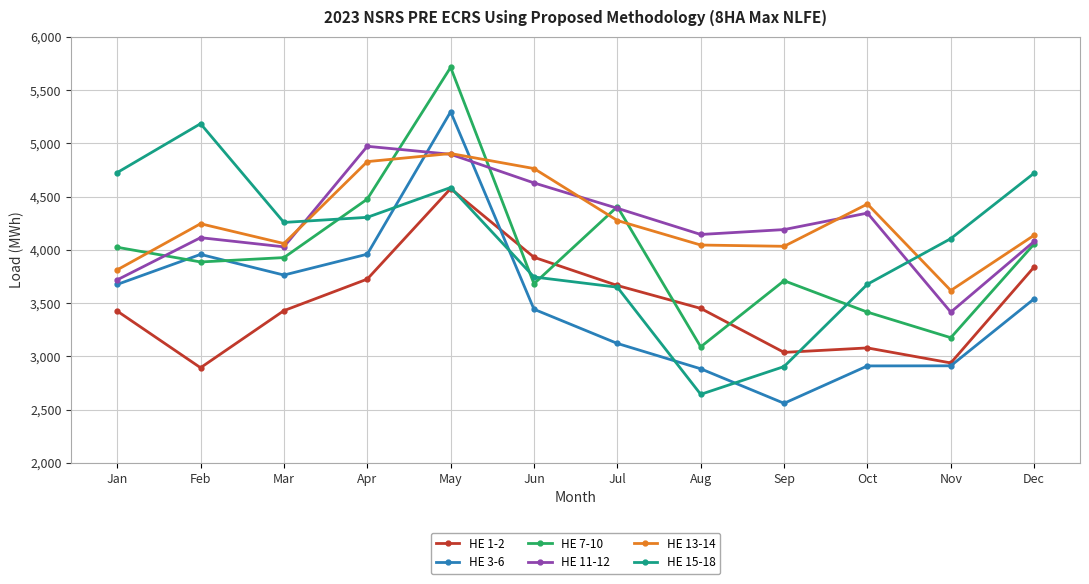

What is the maximum value for HE 7-10?

5713